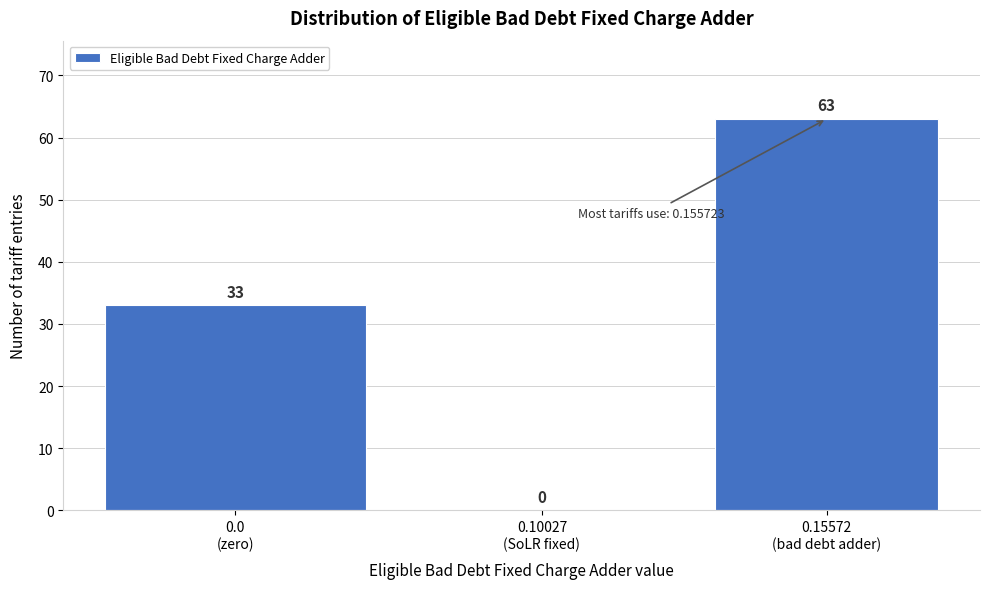

What is the greatest value displayed?

63